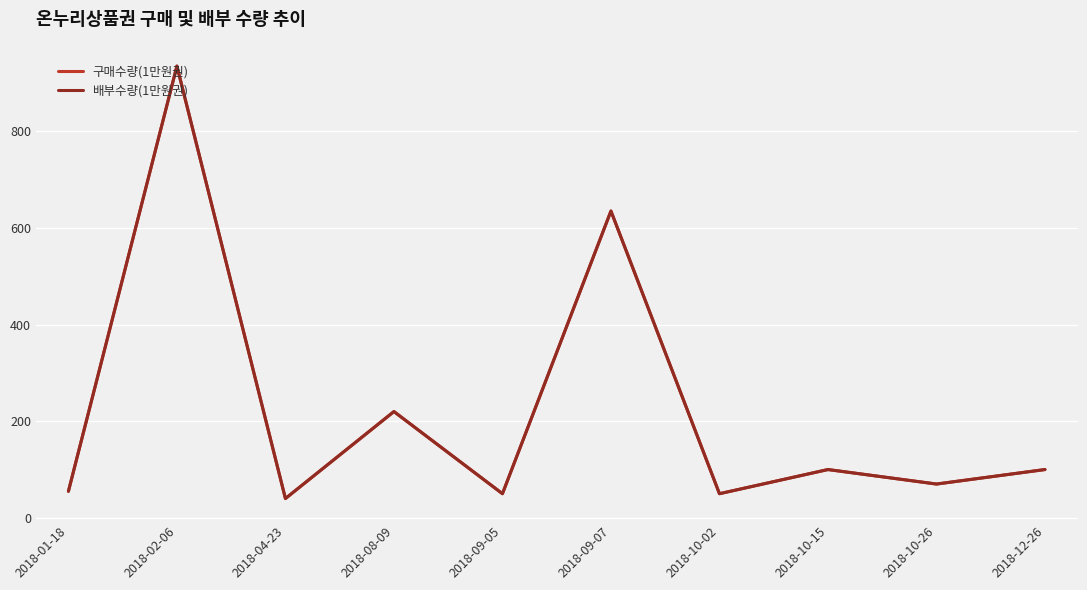

Where is the first local minimum for 배부수량(1만원권)?

2018-04-23